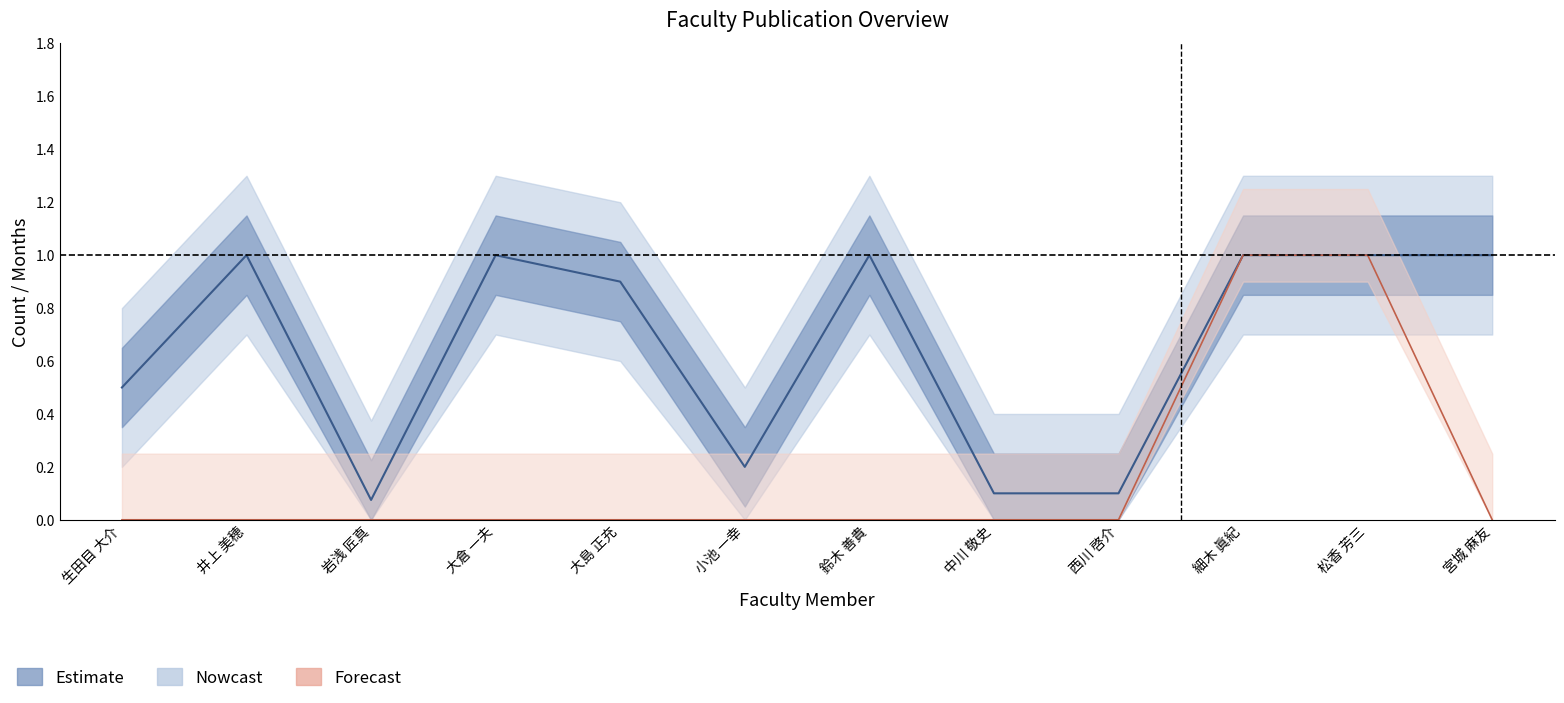

Reading left to right, what are all the values shown in this chart?

在籍月数: 生田目 大介=0.5	井上 美穂=1.0	岩浅 匠真=0.1	大倉 一夫=1.0	大島 正充=0.9	小池 一幸=0.2	鈴木 善貴=1.0	中川 敬史=0.1	西川 啓介=0.1	細木 眞紀=1.0	松香 芳三=1.0	宮城 麻友=1.0
著作合計: 生田目 大介=0.0	井上 美穂=0.0	岩浅 匠真=0.0	大倉 一夫=0.0	大島 正充=0.0	小池 一幸=0.0	鈴木 善貴=0.0	中川 敬史=0.0	西川 啓介=0.0	細木 眞紀=1.0	松香 芳三=1.0	宮城 麻友=0.0